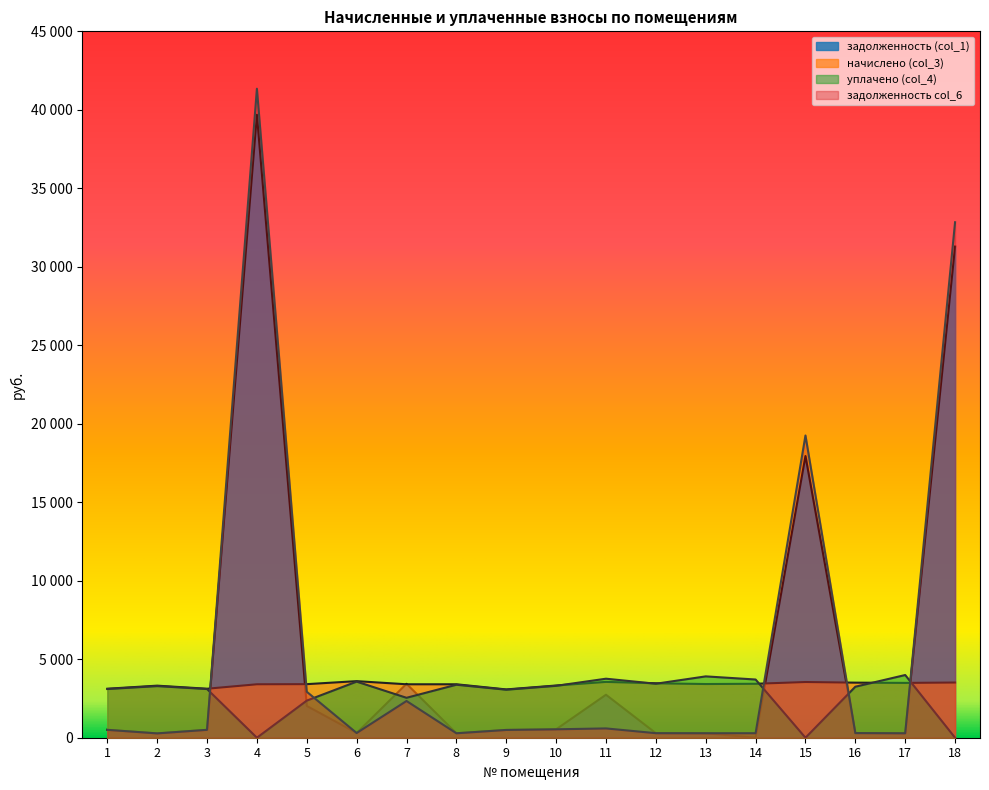

At which category does задолженность col_6 reach its first local peak?

4